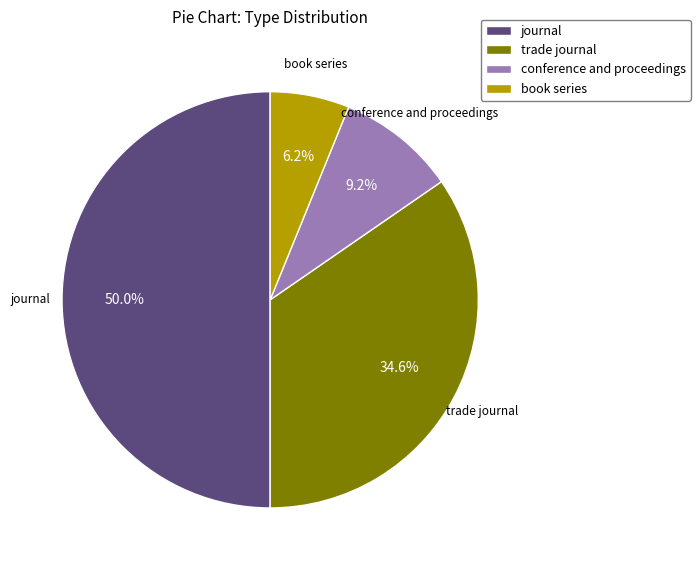

To the nearest percent, what is the combined percentage of trade journal and book series?

41%